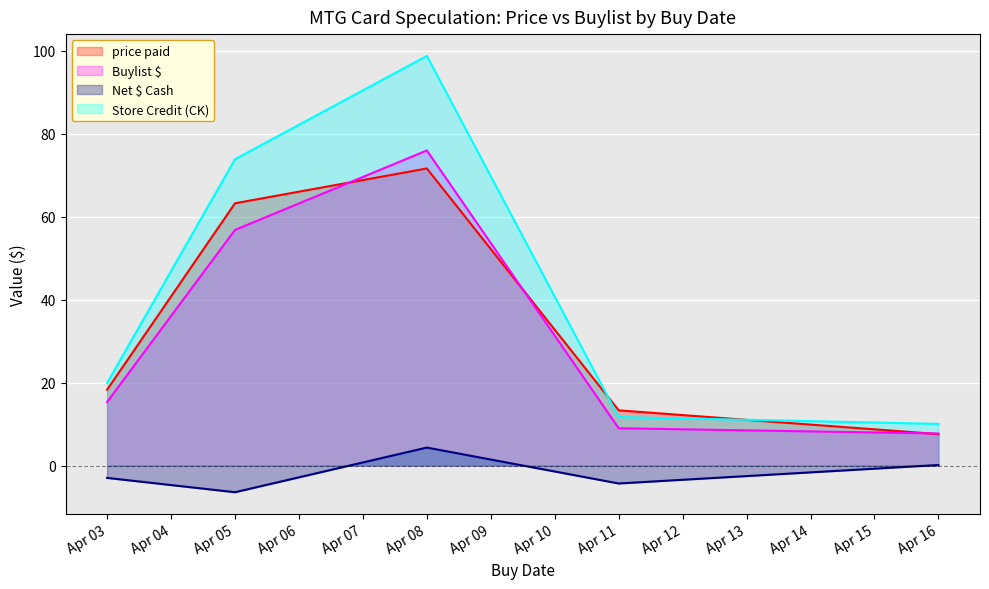

Between 18 and 22, which is larger?

22